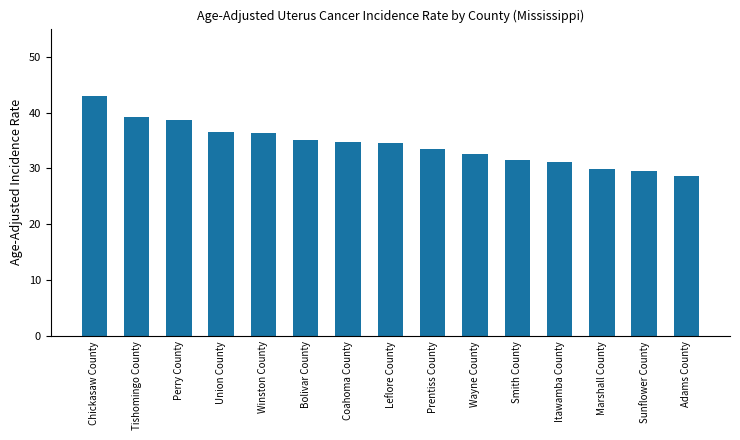

How many data points are less than 34?

7